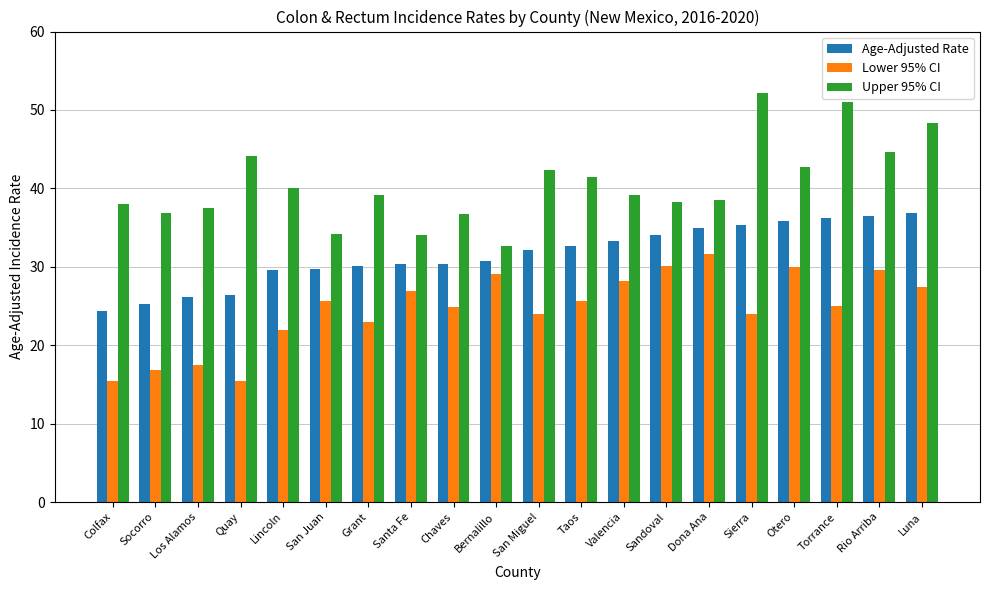

What is the difference between the highest and lowest values at Los Alamos?

20.0